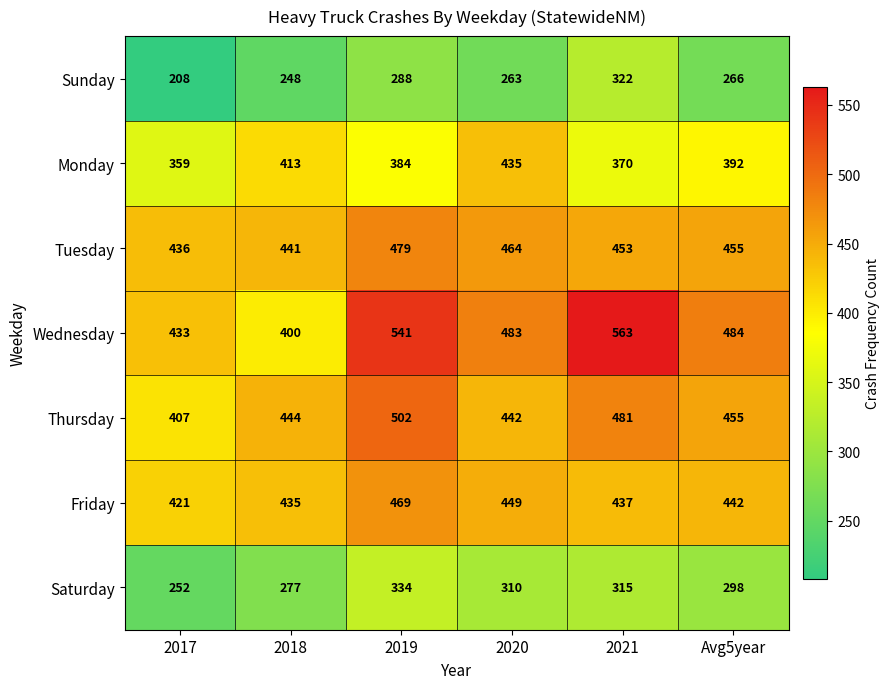

The Thursday series shows 481 at 2021. True or false?

True